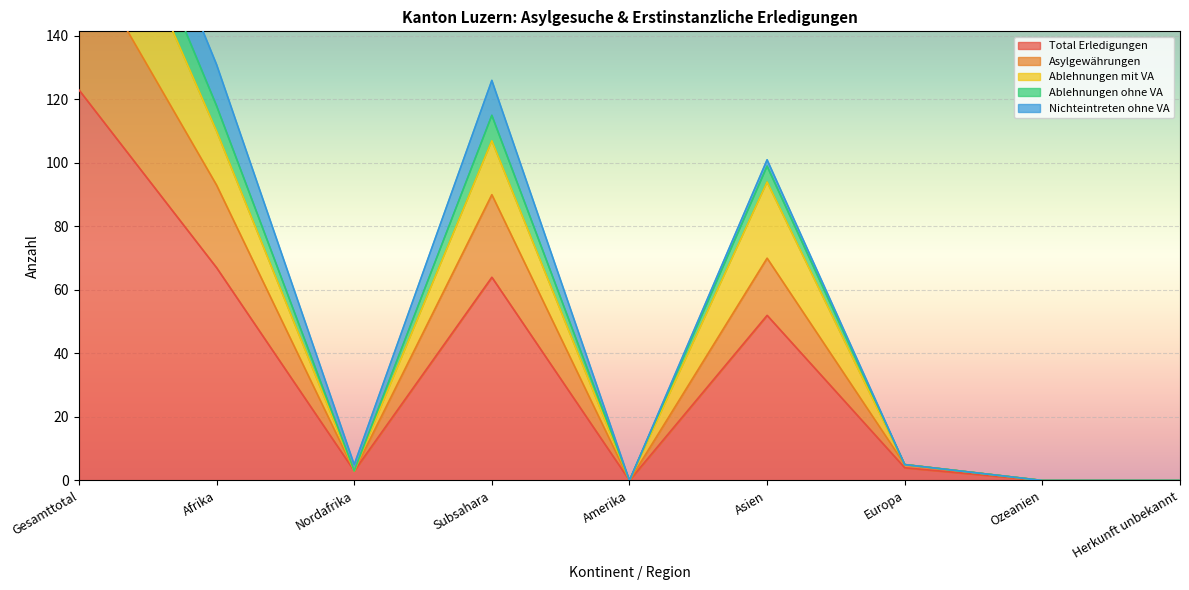

What is the sum of all Asylgewährungen values?

429